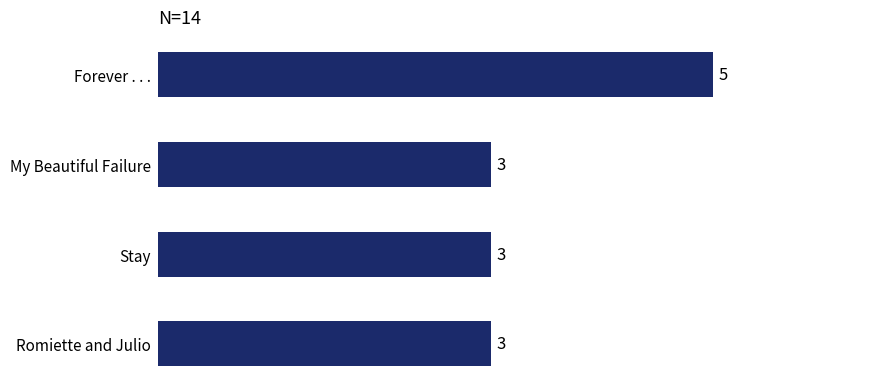

Approximately how many times larger is the value at Stay compared to My Beautiful Failure?

1.0